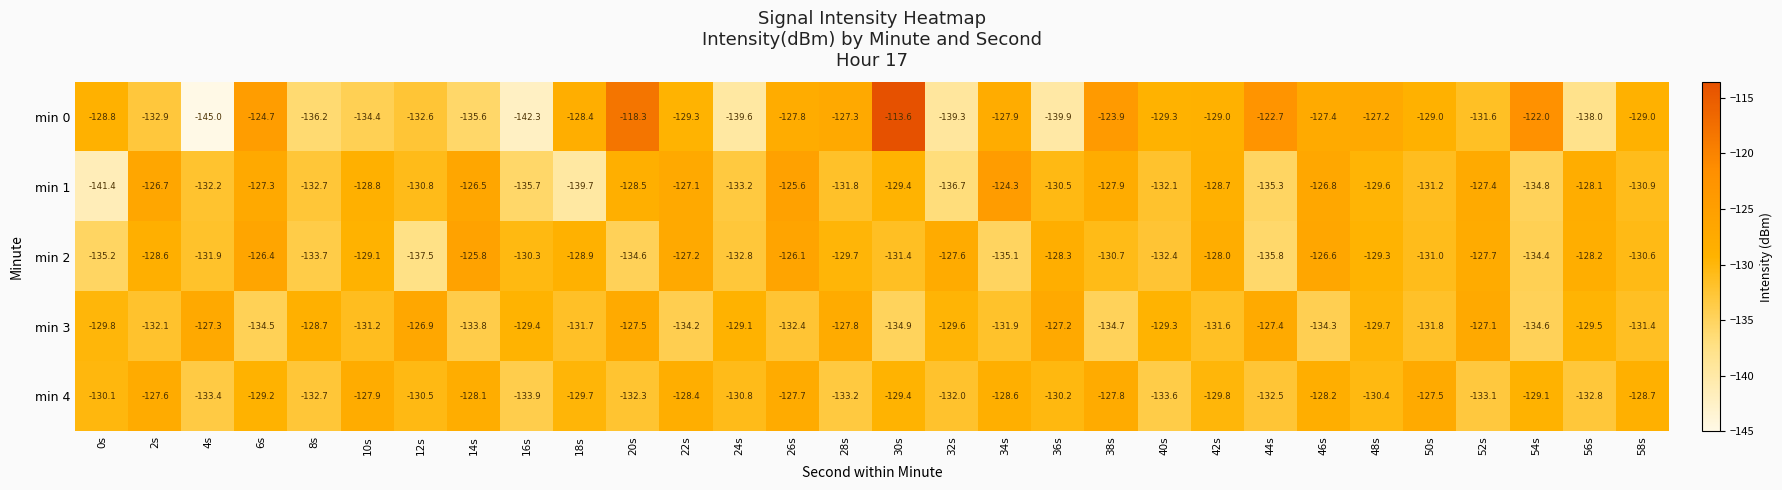

Read the min 1 value at 24s.

-133.2